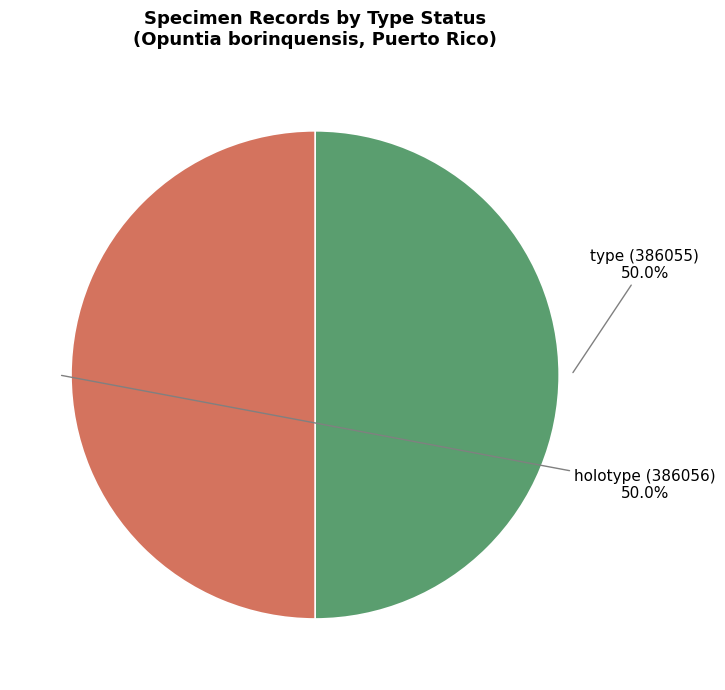

What percentage do type (386055) and holotype (386056) together represent?

100.0%